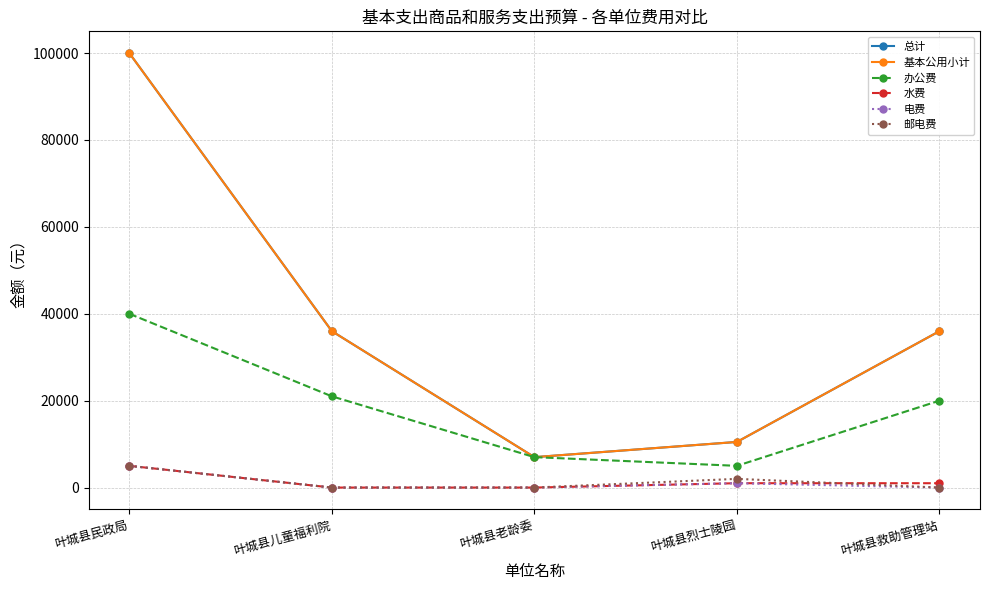

At how many categories does at least one series exceed 17583?

3